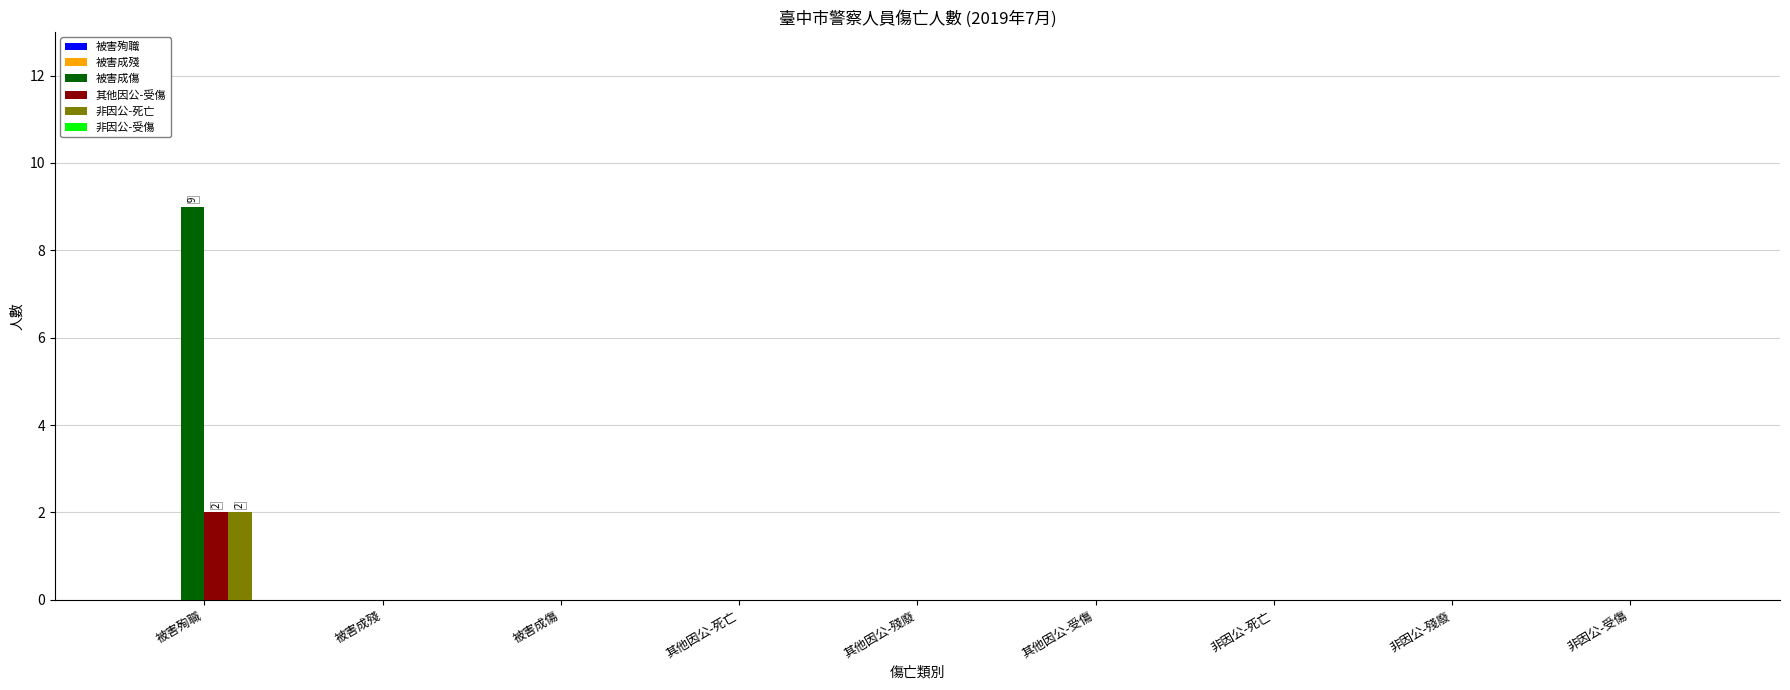

Which series has the largest total across all categories?

被害成傷